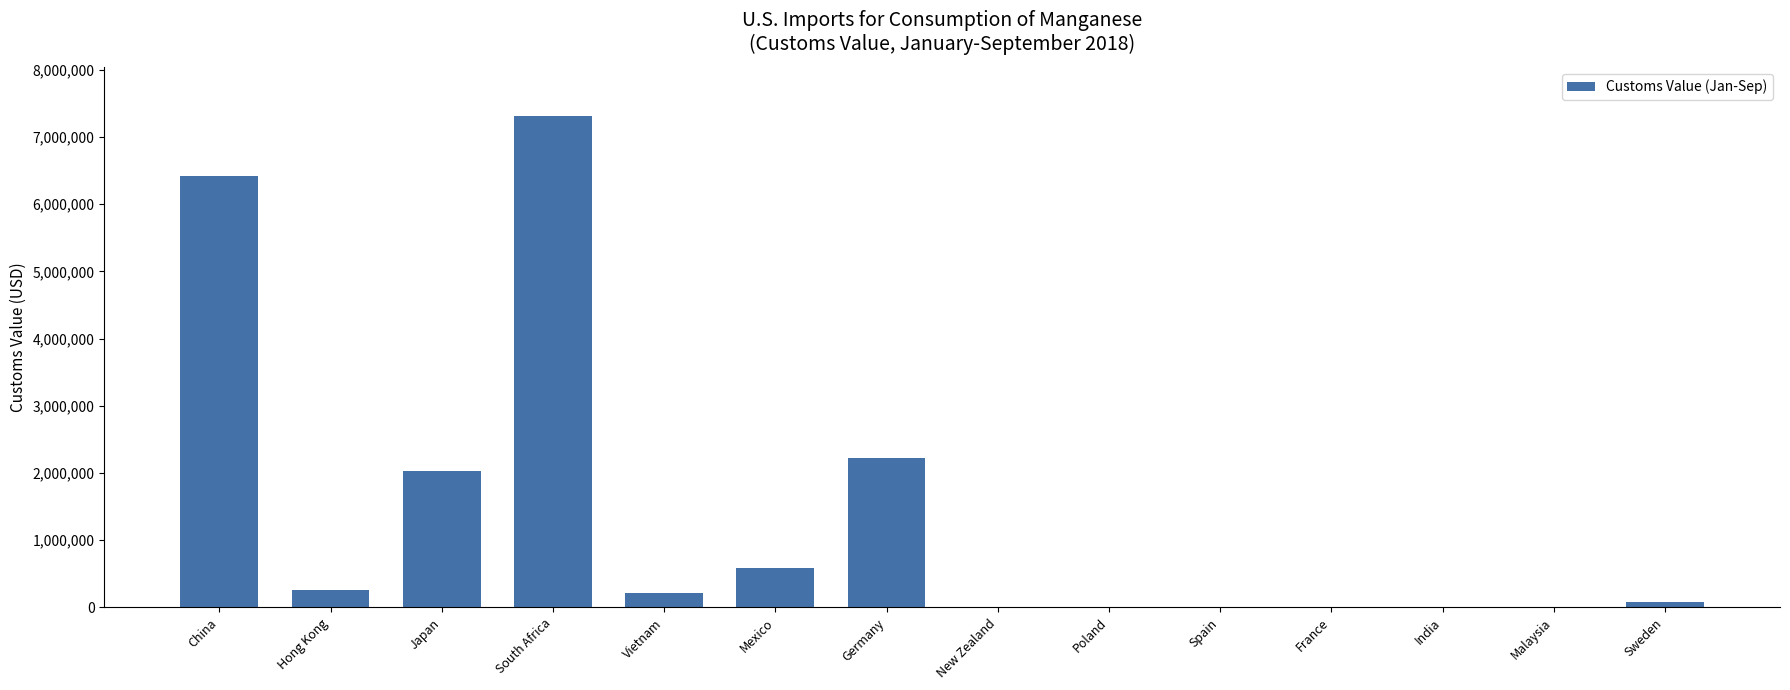

What value does the data have at France?

2150